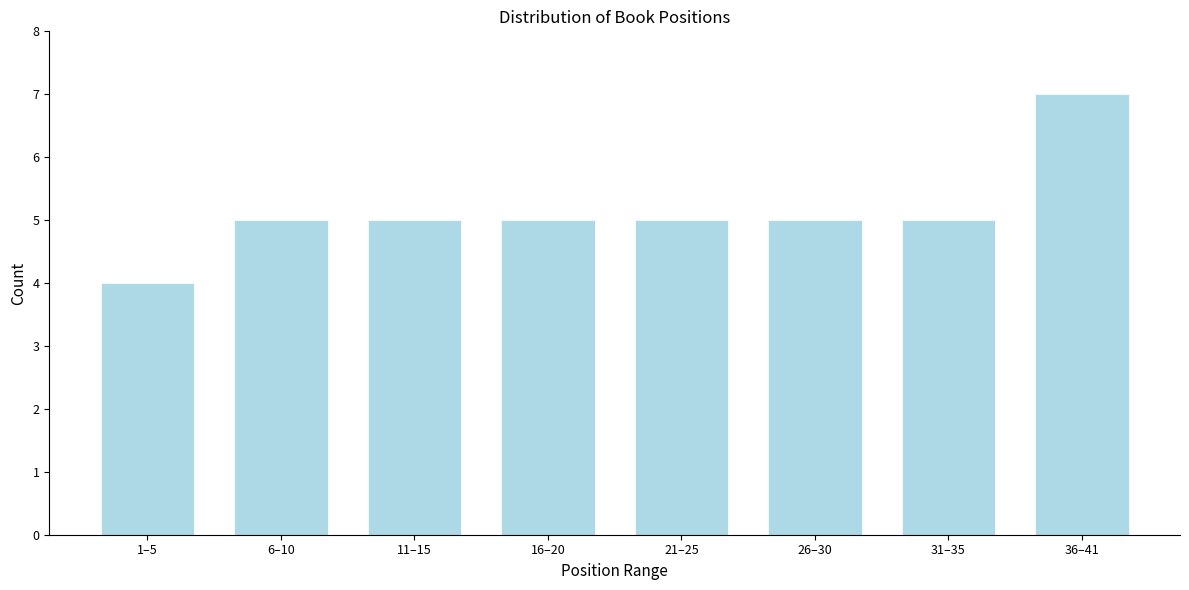

Reading left to right, what are all the values shown in this chart?

4	5	5	5	5	5	5	7